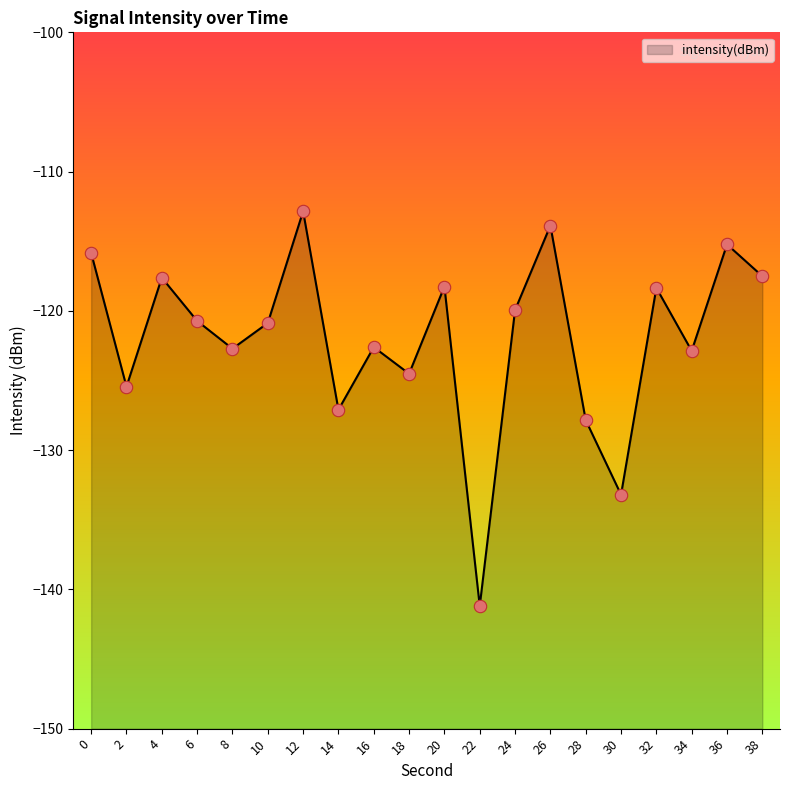

Which has a higher value, 10 or 30?

10